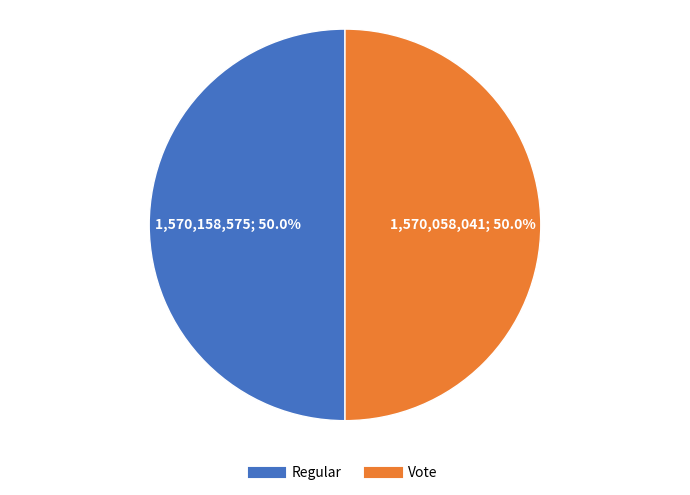

Approximately how many times larger is the value at Regular compared to Vote?

1.0